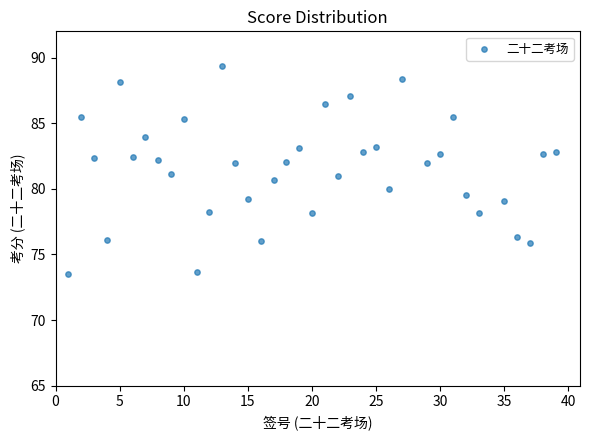

What is the range of Y values (max minus min)?

15.9